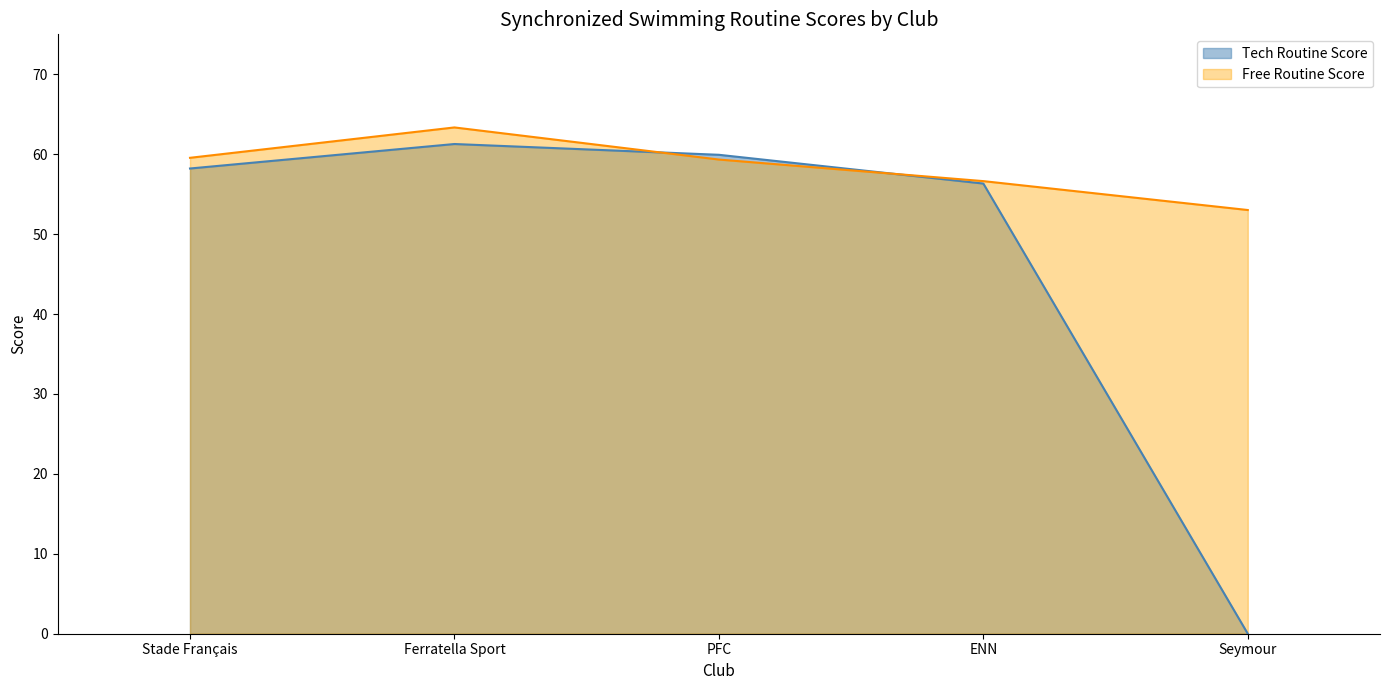

Where do Free Routine Score and Tech Routine Score first cross each other?

Ferratella Sport and PFC